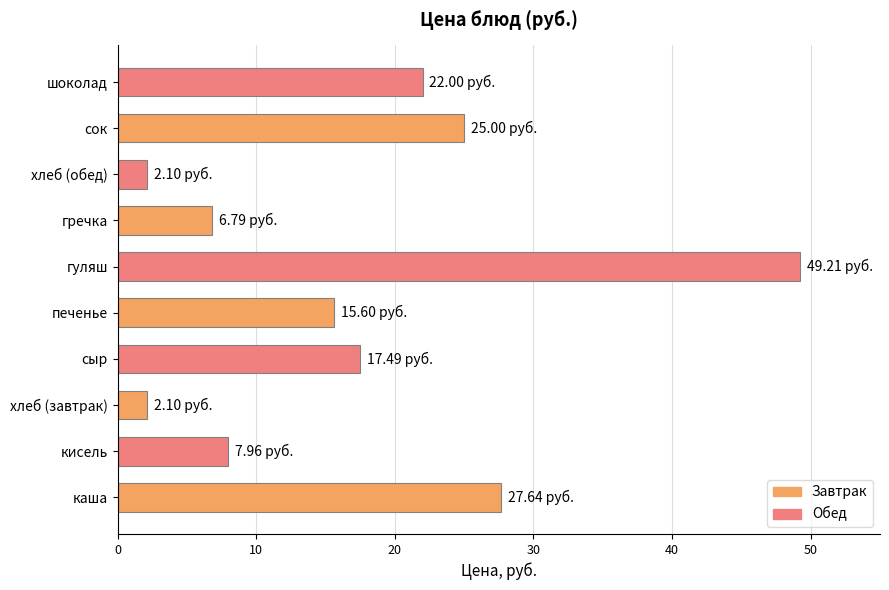

What is the ratio of the value at гуляш to the value at сок?

2.0